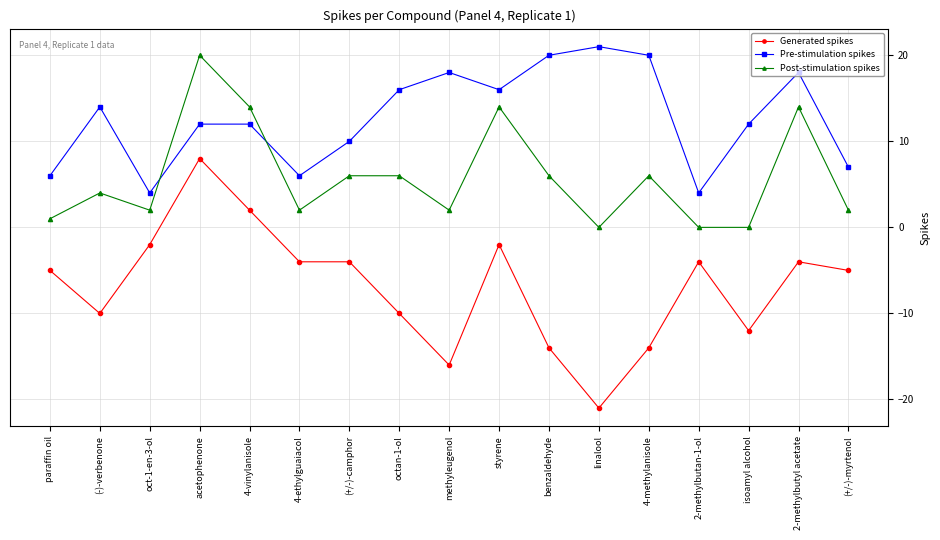

True or false: Pre-stimulation spikes has a value of 1 at oct-1-en-3-ol.

False